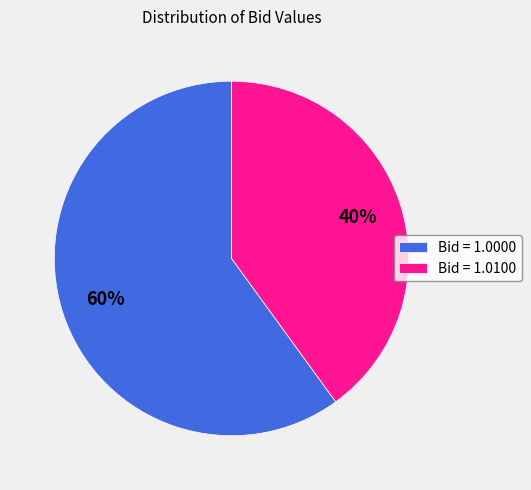

Is there a majority slice in this chart?

Yes